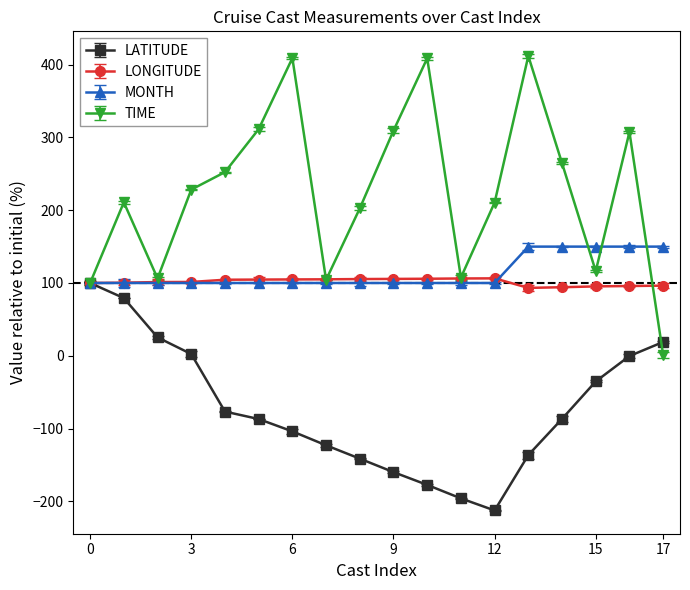

Is this an area chart (filled region under the line)?

No